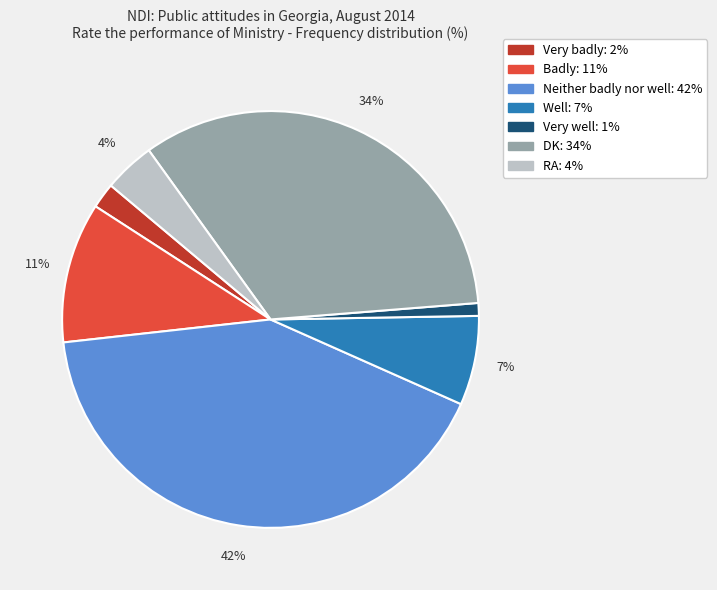

What is the largest slice in the pie chart?

Neither badly nor well